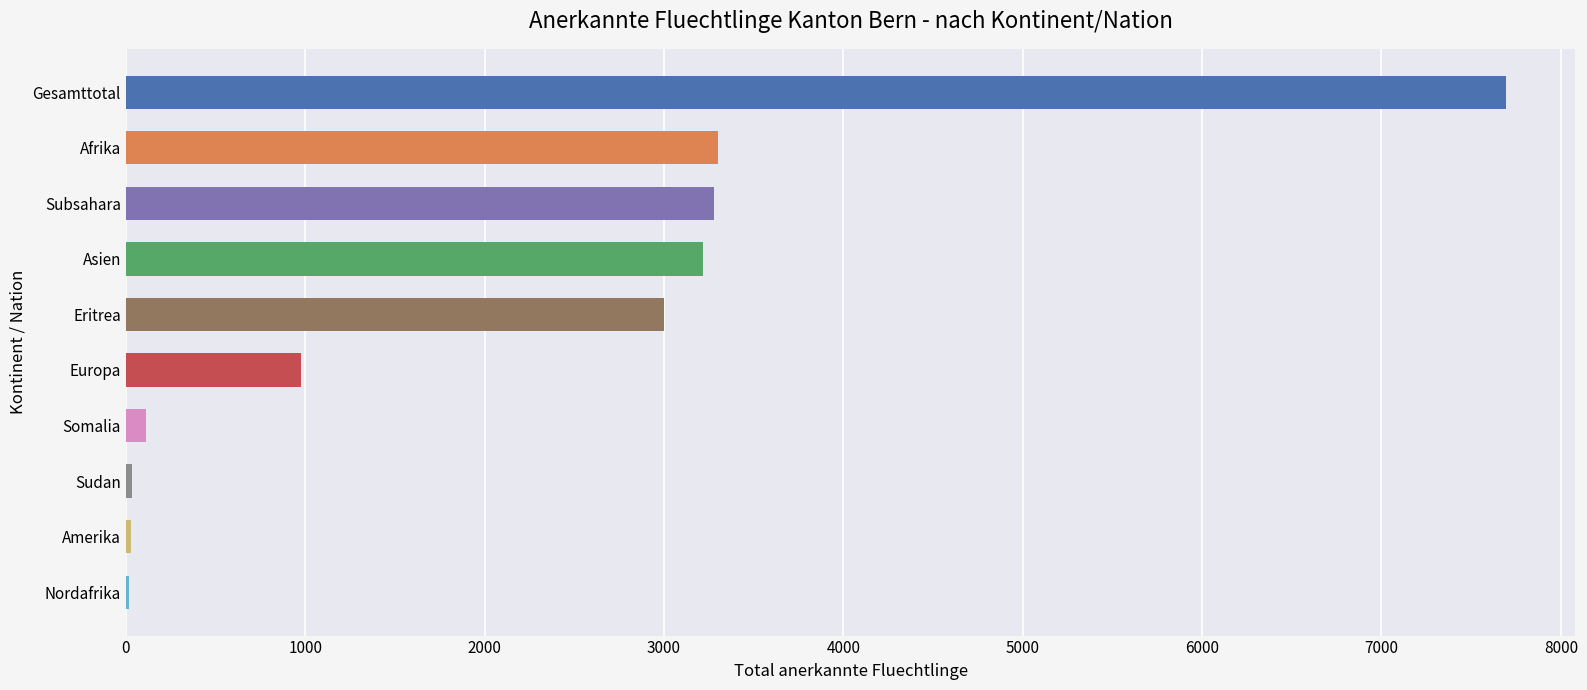

Between Europa and Subsahara, which is larger?

Subsahara